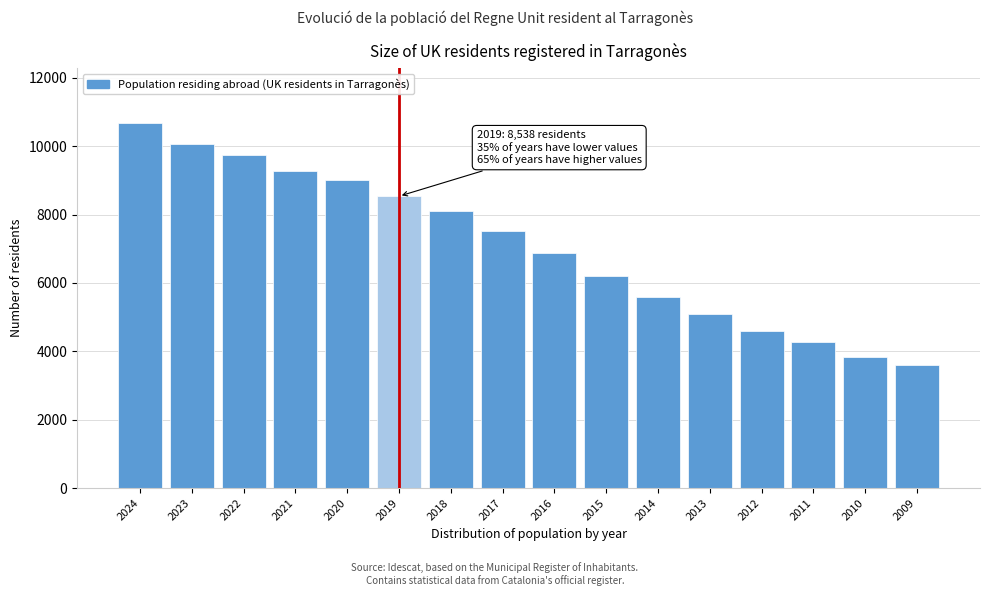

Reading left to right, extract all data points from this chart.

2024=10681	2023=10069	2022=9745	2021=9265	2020=9014	2019=8538	2018=8116	2017=7523	2016=6884	2015=6203	2014=5589	2013=5082	2012=4607	2011=4279	2010=3846	2009=3595